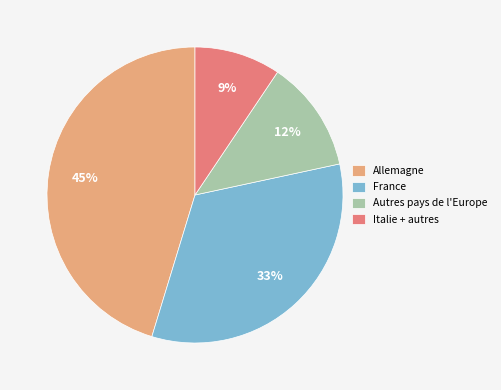

To the nearest percent, what is the difference between the largest and smallest slice percentages?

36%